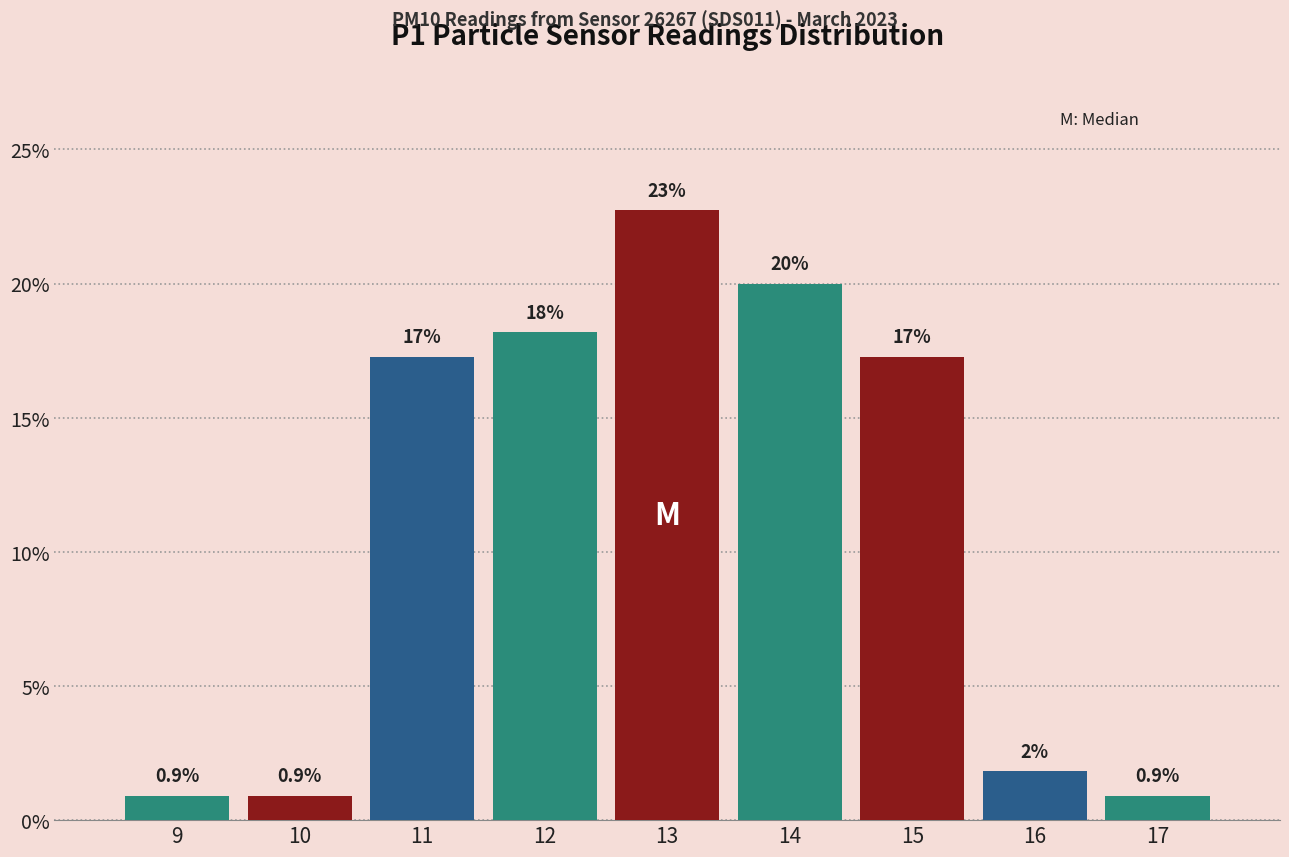

Does the chart contain any negative values?

No